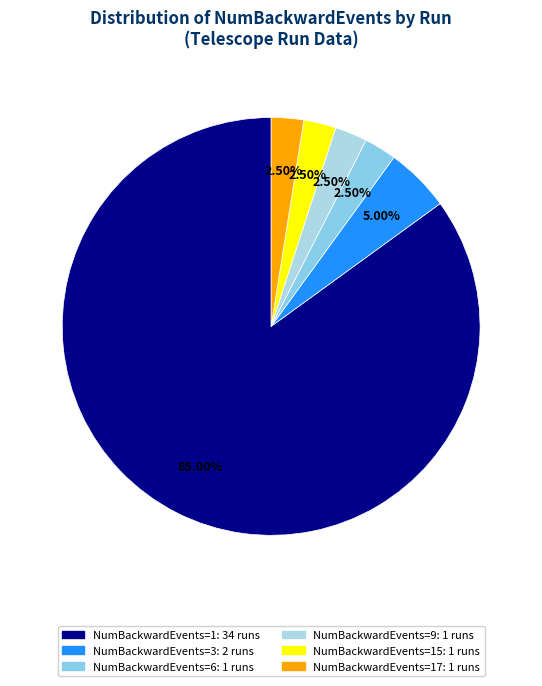

How many segments does this pie chart have?

6